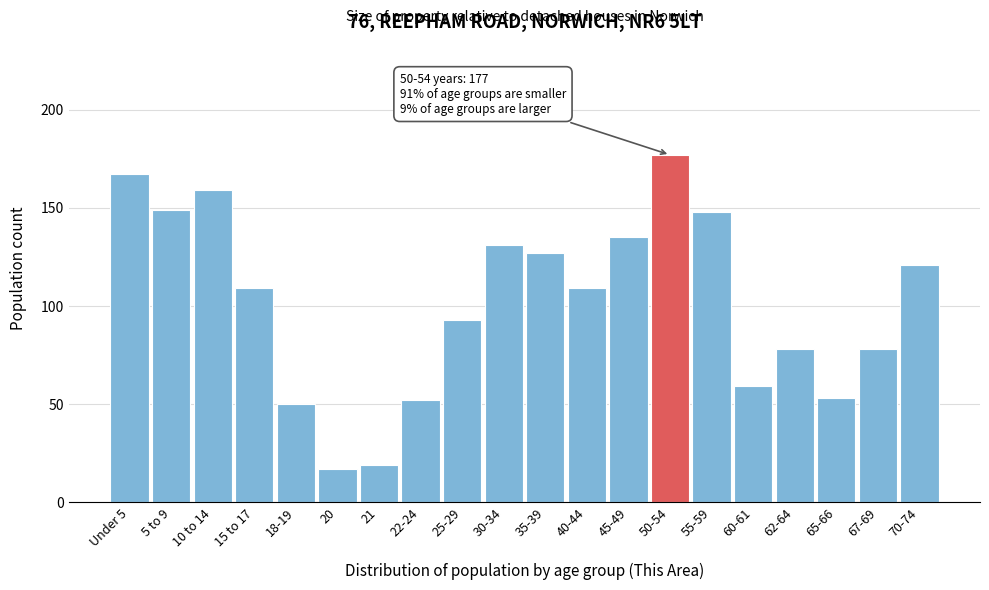

Reading right to left, list all the values displayed in this chart.

121	78	53	78	59	148	177	135	109	127	131	93	52	19	17	50	109	159	149	167